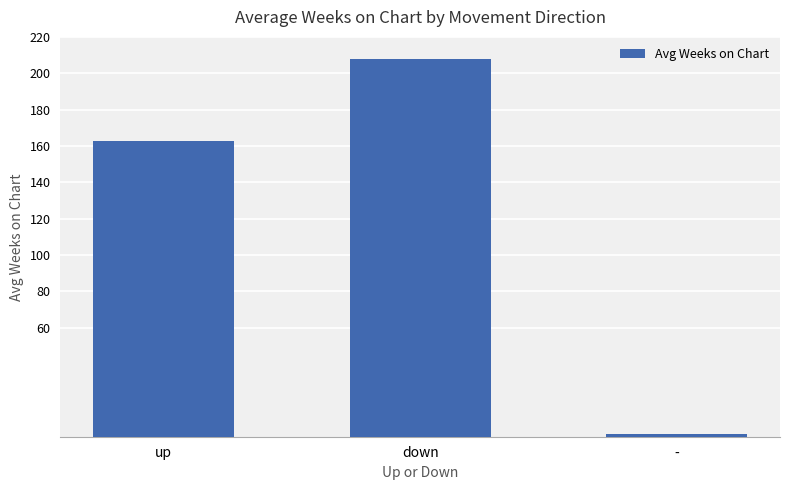

Is it true that the value at down is 51.6?

False